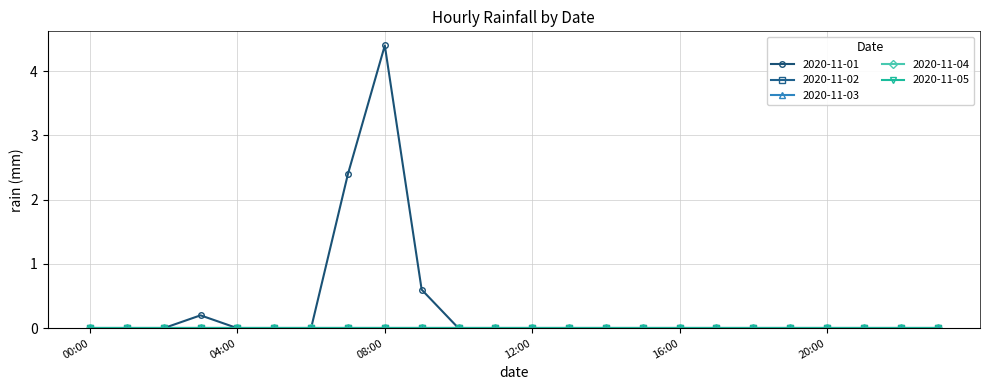

Reading left to right, list all the values displayed in this chart.

2020-11-01: 0.0	0.0	0.0	0.2	0.0	0.0	0.0	2.4	4.4	0.6	0.0	0.0	0.0	0.0	0.0	0.0	0.0	0.0	0.0	0.0	0.0	0.0	0.0	0.0
2020-11-02: 0.0	0.0	0.0	0.0	0.0	0.0	0.0	0.0	0.0	0.0	0.0	0.0	0.0	0.0	0.0	0.0	0.0	0.0	0.0	0.0	0.0	0.0	0.0	0.0
2020-11-03: 0.0	0.0	0.0	0.0	0.0	0.0	0.0	0.0	0.0	0.0	0.0	0.0	0.0	0.0	0.0	0.0	0.0	0.0	0.0	0.0	0.0	0.0	0.0	0.0
2020-11-04: 0.0	0.0	0.0	0.0	0.0	0.0	0.0	0.0	0.0	0.0	0.0	0.0	0.0	0.0	0.0	0.0	0.0	0.0	0.0	0.0	0.0	0.0	0.0	0.0
2020-11-05: 0.0	0.0	0.0	0.0	0.0	0.0	0.0	0.0	0.0	0.0	0.0	0.0	0.0	0.0	0.0	0.0	0.0	0.0	0.0	0.0	0.0	0.0	0.0	0.0